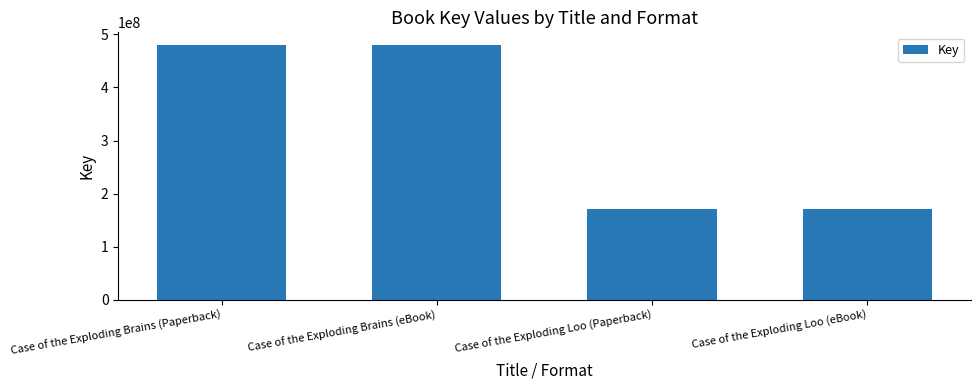

What is the maximum value shown in the chart?

479742459